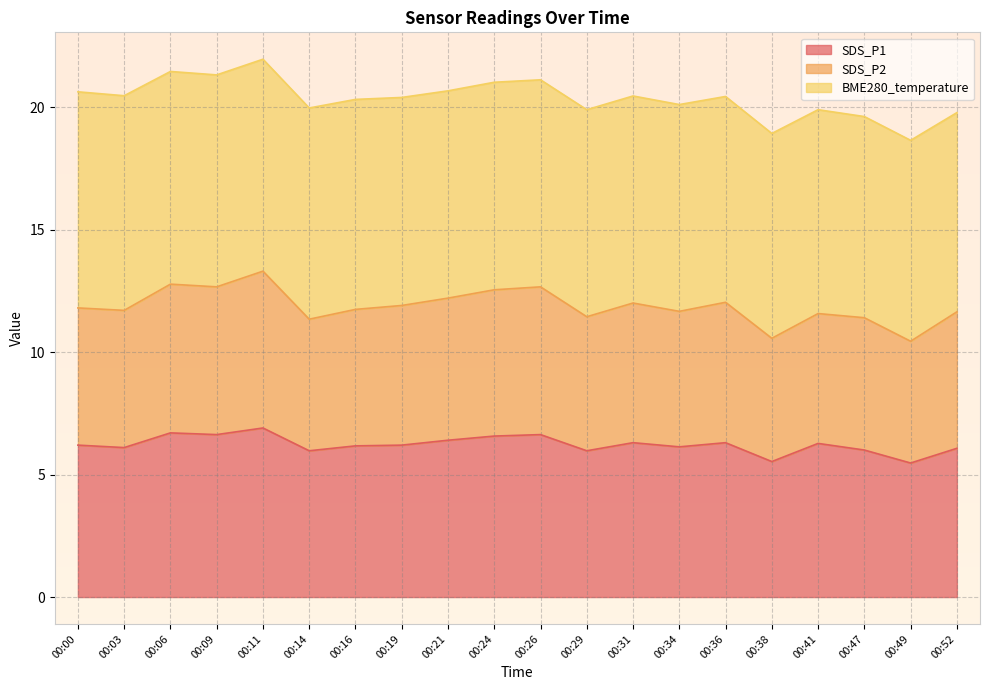

What is the maximum value for SDS_P1?

6.9